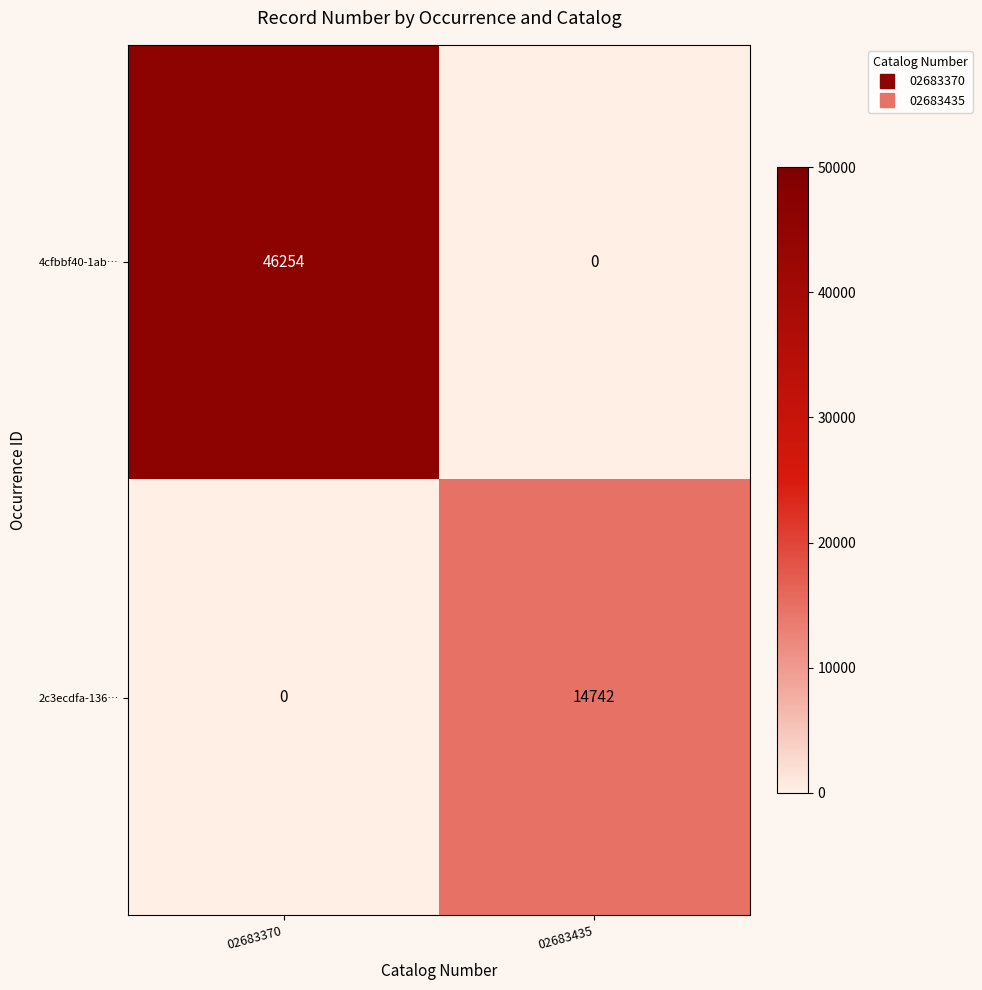

List the series in order of their peak value, lowest first.

2c3ecdfa-136…, 4cfbbf40-1ab…